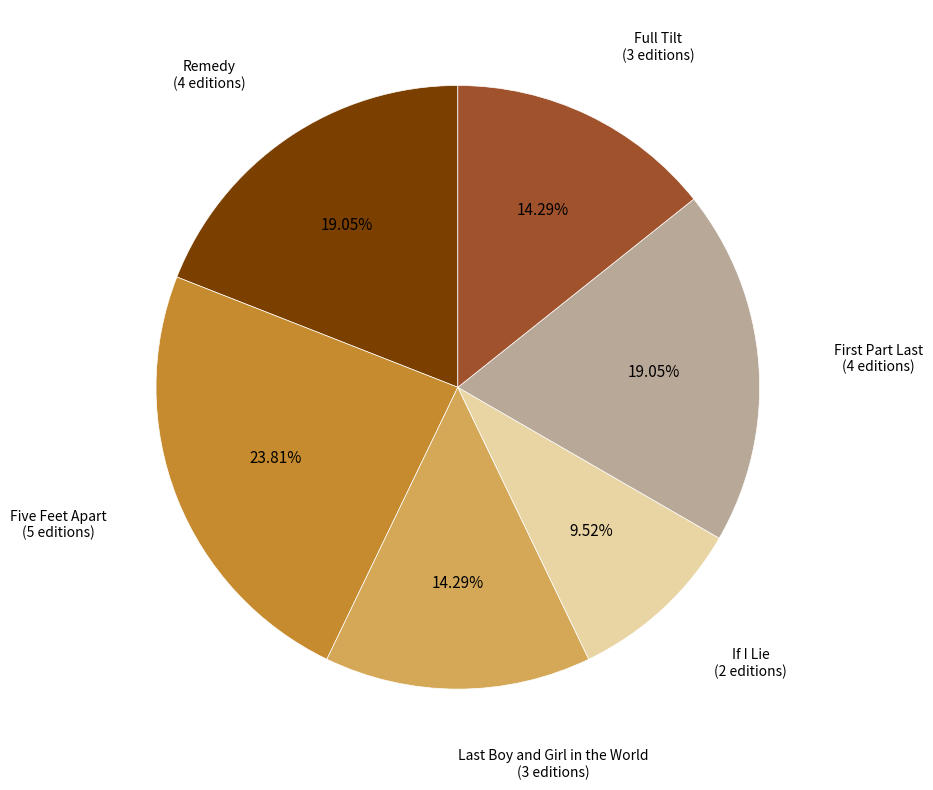

How many slices are in this pie chart?

6